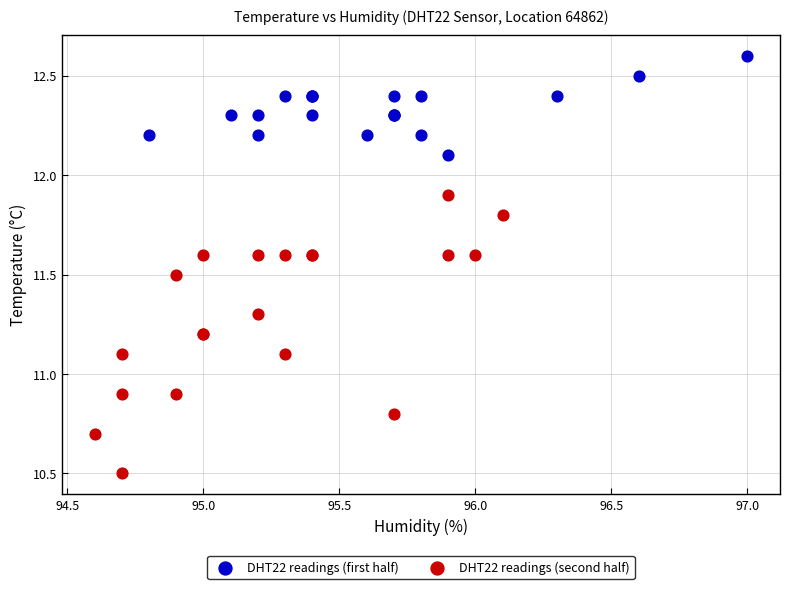

Which series contains the lowest Y value?

DHT22 readings (second half)